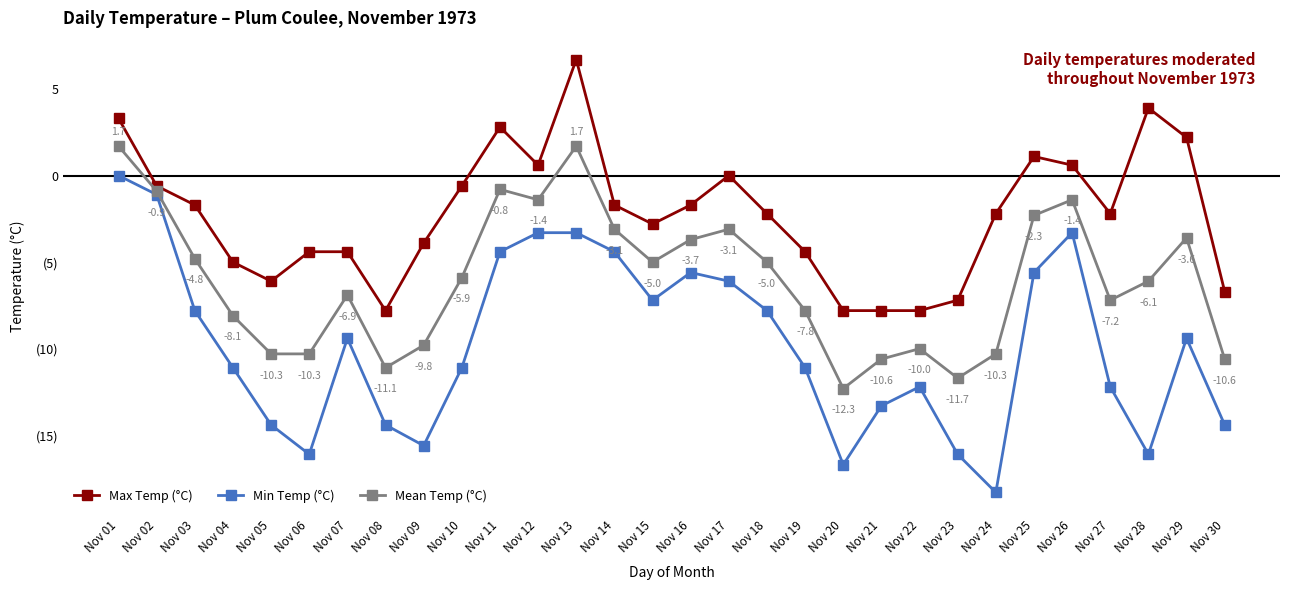

Does the chart have visible grid lines?

No